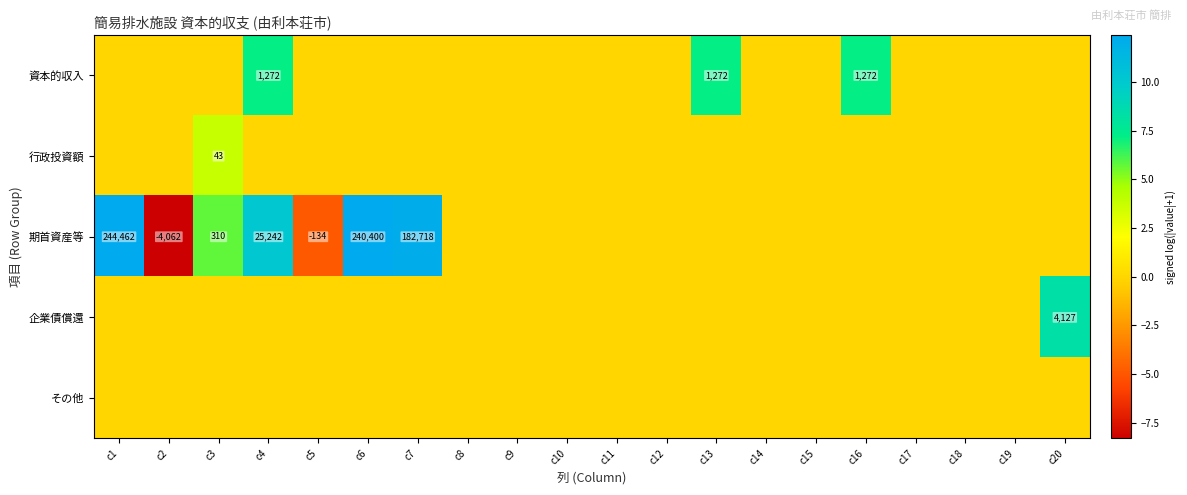

Between c19 and c7, which is larger?

c19